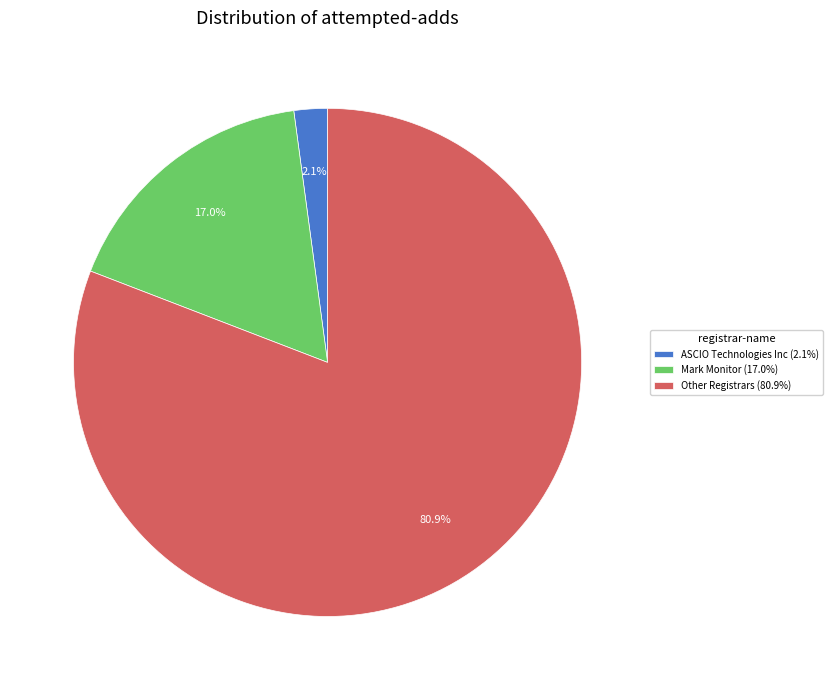

What is the total percentage of Mark Monitor (17.0%) and Other Registrars (80.9%)?

97.9%